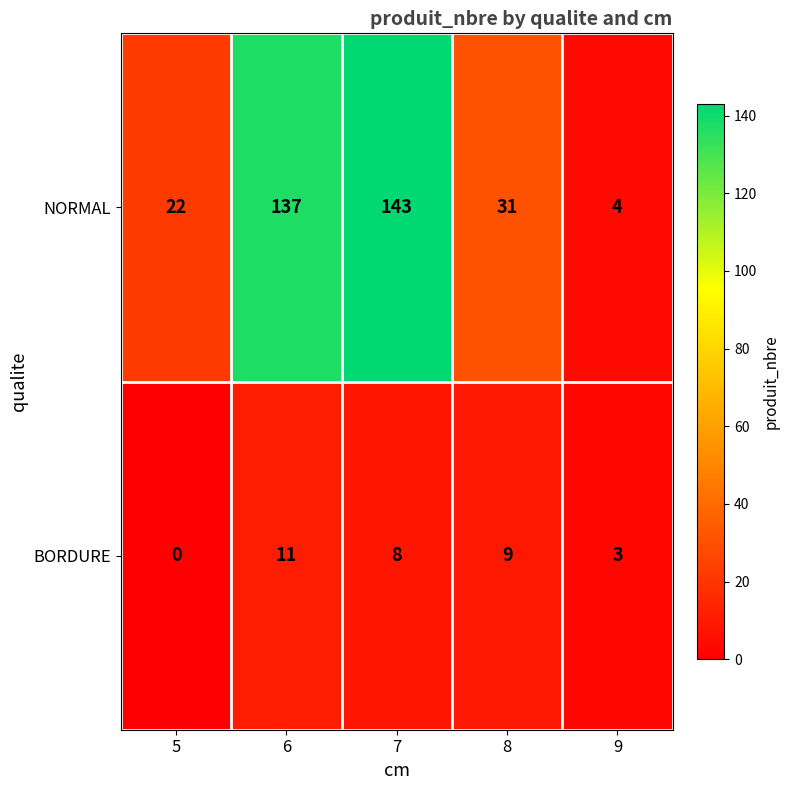

How many data points does each series have?

5